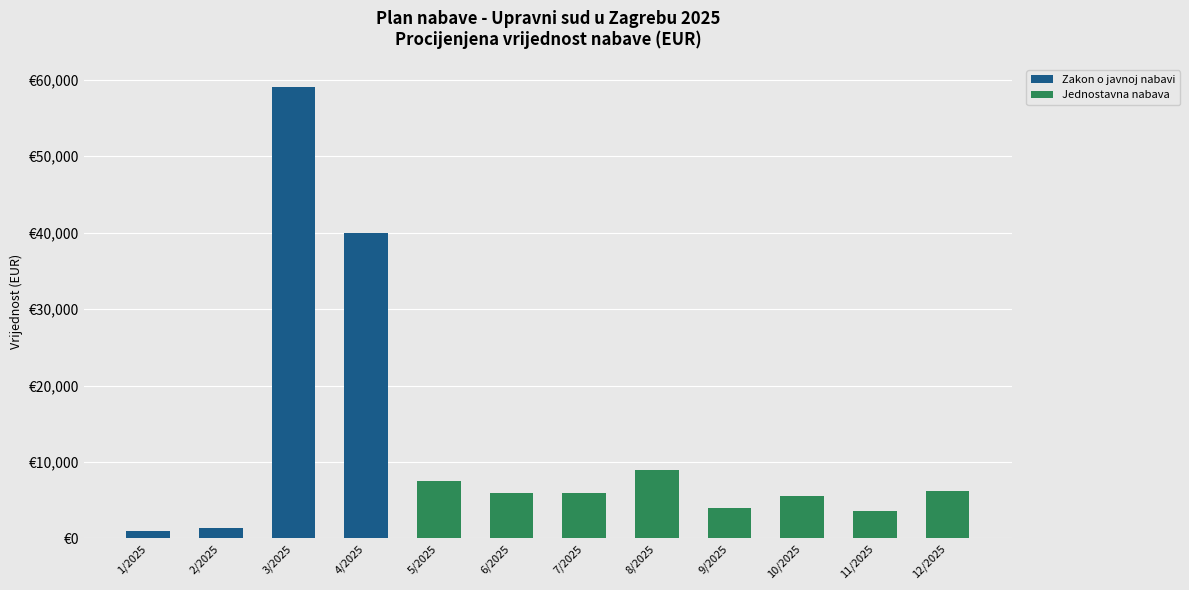

At 6/2025, list the series in order from smallest to largest.

Zakon o javnoj nabavi, Jednostavna nabava